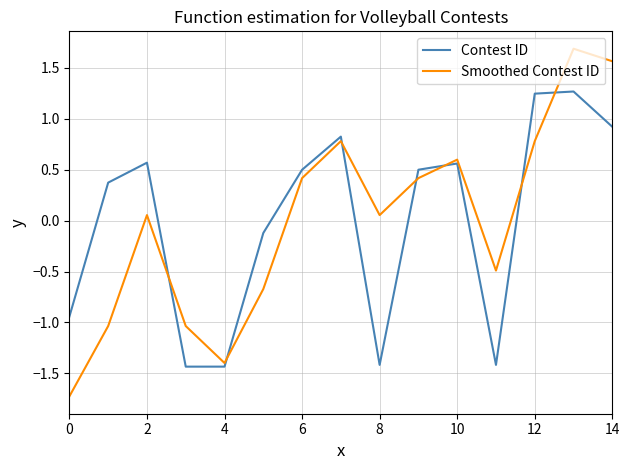

List the series in order of their peak value, highest first.

Smoothed Contest ID, Contest ID